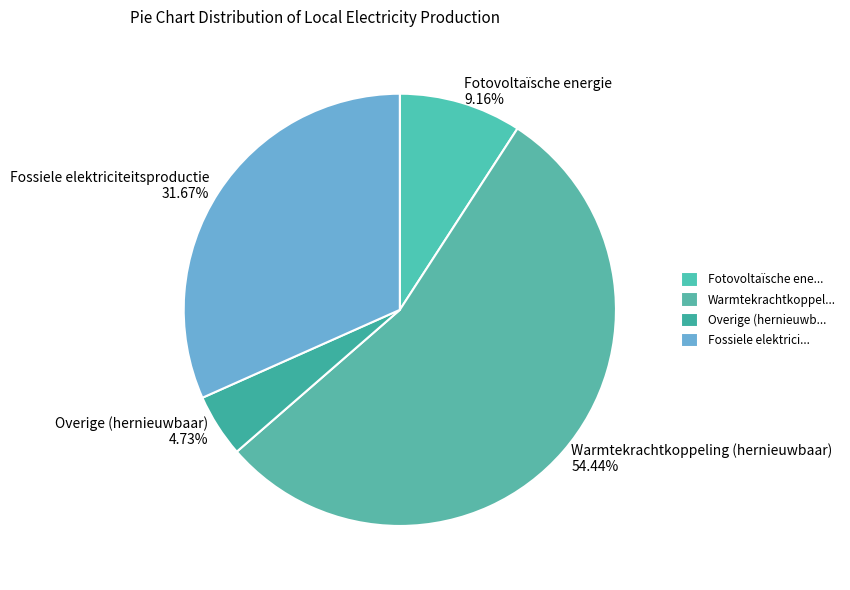

Approximately how many times larger is the value at Warmtekrachtkoppeling (hernieuwbaar) 54.44% compared to Fotovoltaïsche energie 9.16%?

5.9